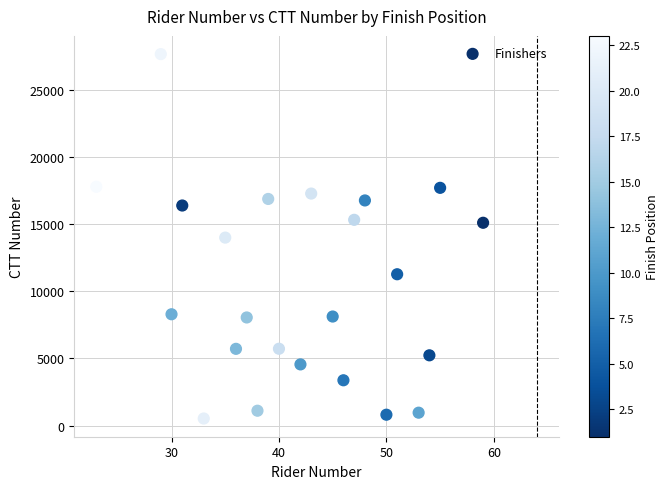

What is the range of Y values (max minus min)?

27115